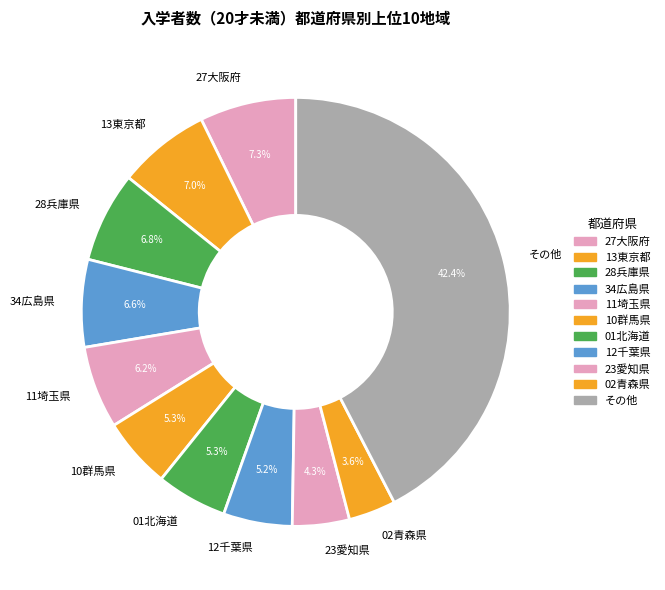

How many slices are in this pie chart?

11